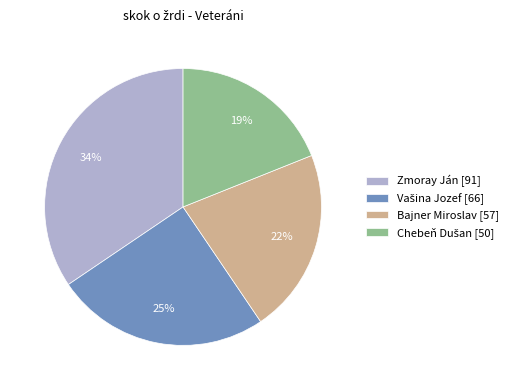

The Zmoray Ján [91] slice represents 21% of the pie. True or false?

False